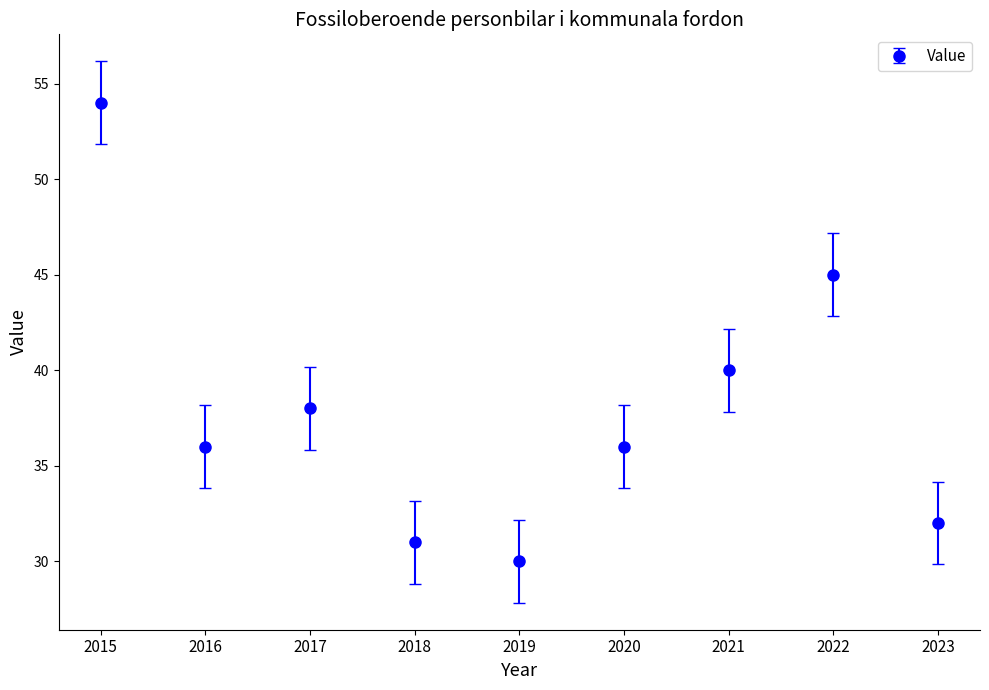

Where is the data nearest to the value 42?

2021